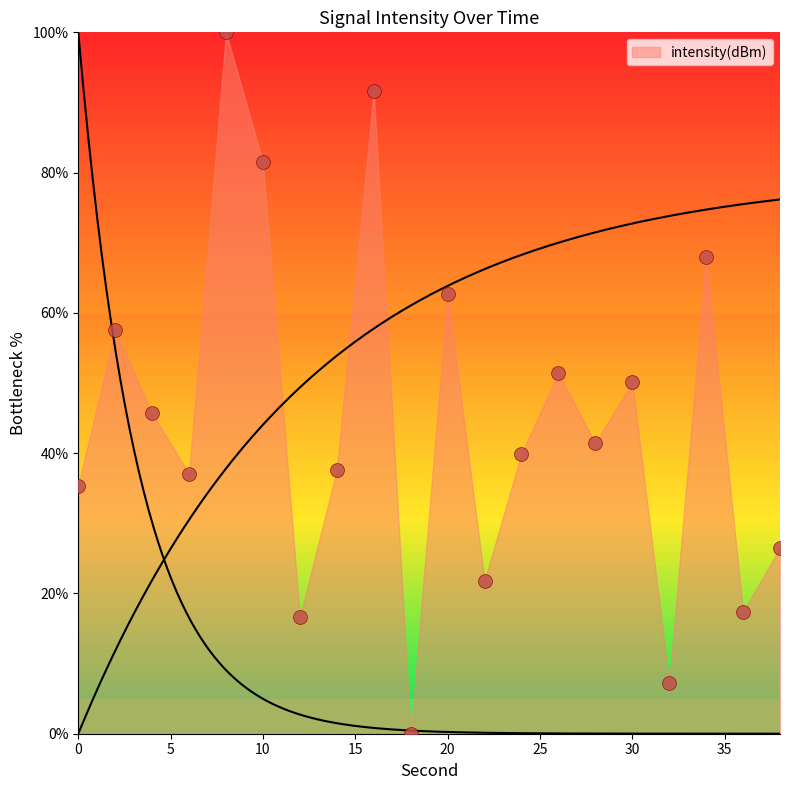

What is the sum of the values at 14 and 18?

37.6